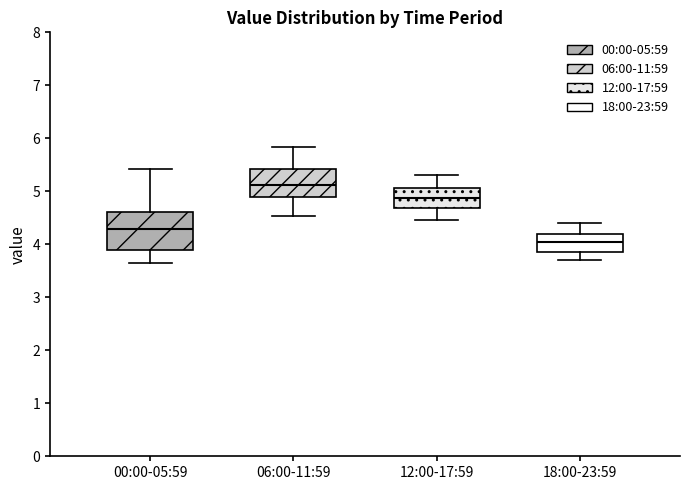

Which box's median line is the lowest?

18:00-23:59